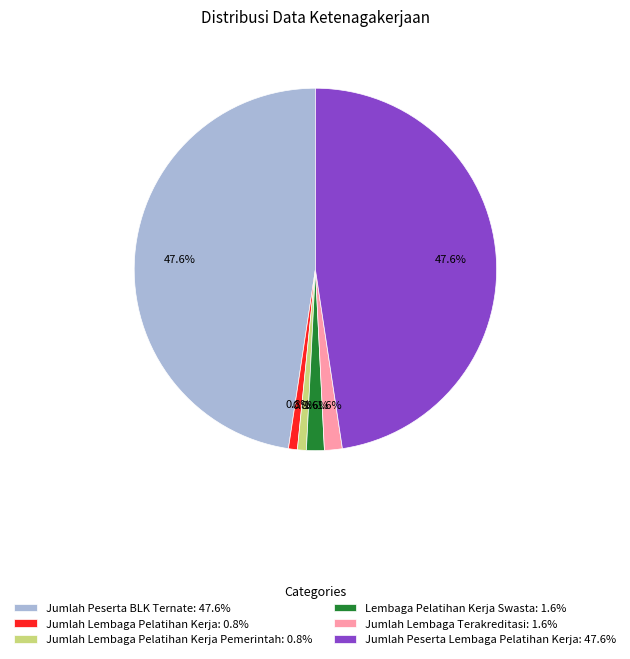

Does Jumlah Lembaga Pelatihan Kerja: 0.8% represent more than half of the total?

No